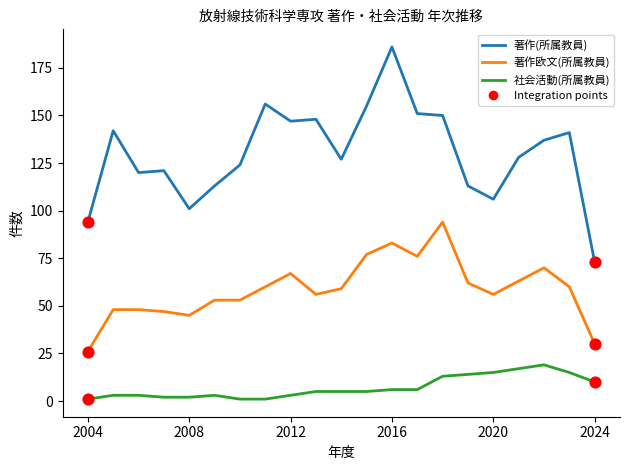

Which series has the largest range (max minus min)?

著作(所属教員)